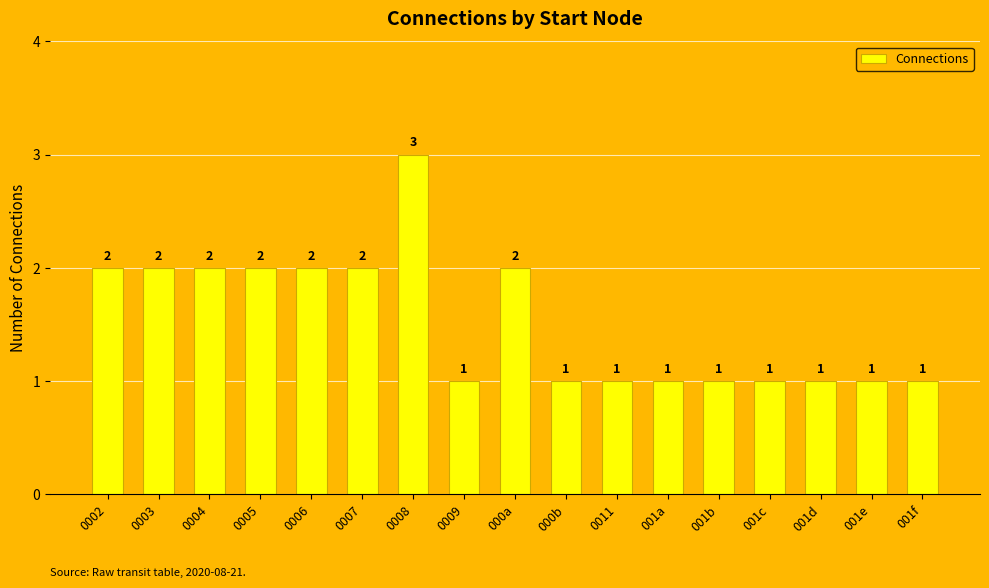

Reading right to left, transcribe all the data shown in this chart.

1	1	1	1	1	1	1	1	2	1	3	2	2	2	2	2	2